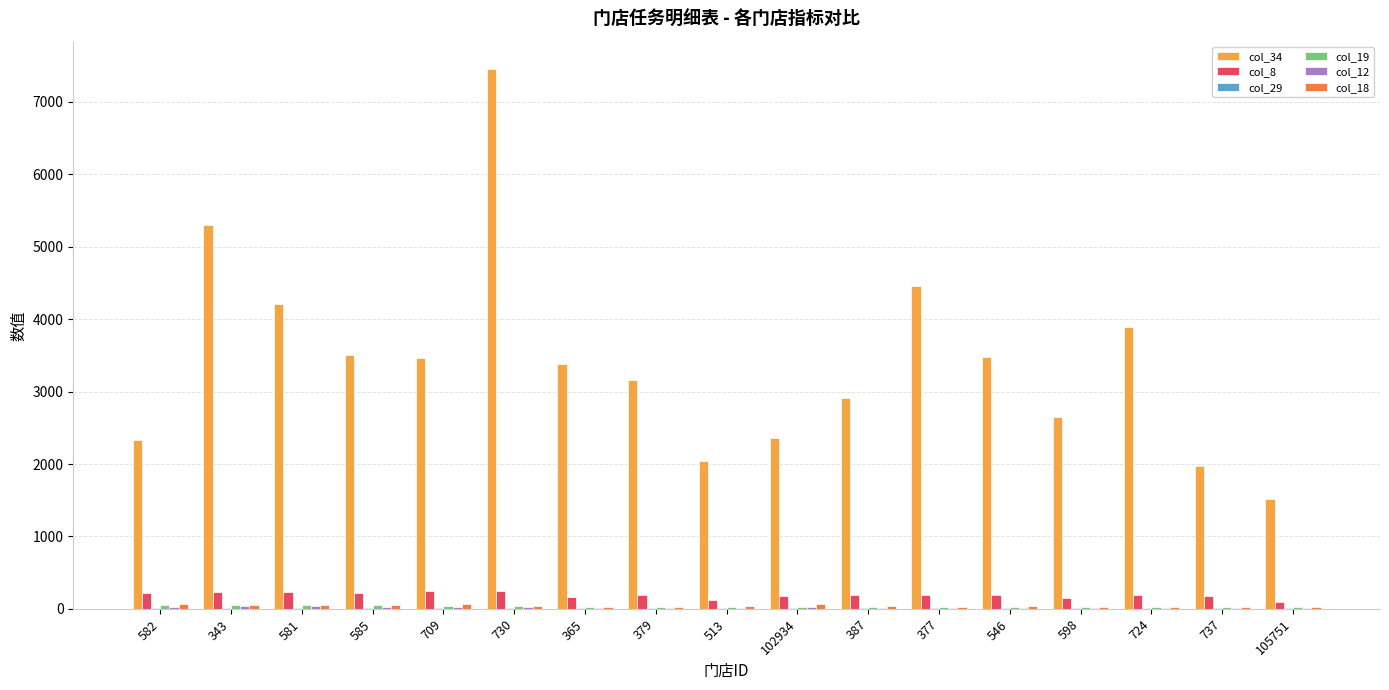

What is the maximum value for col_8?

252.0